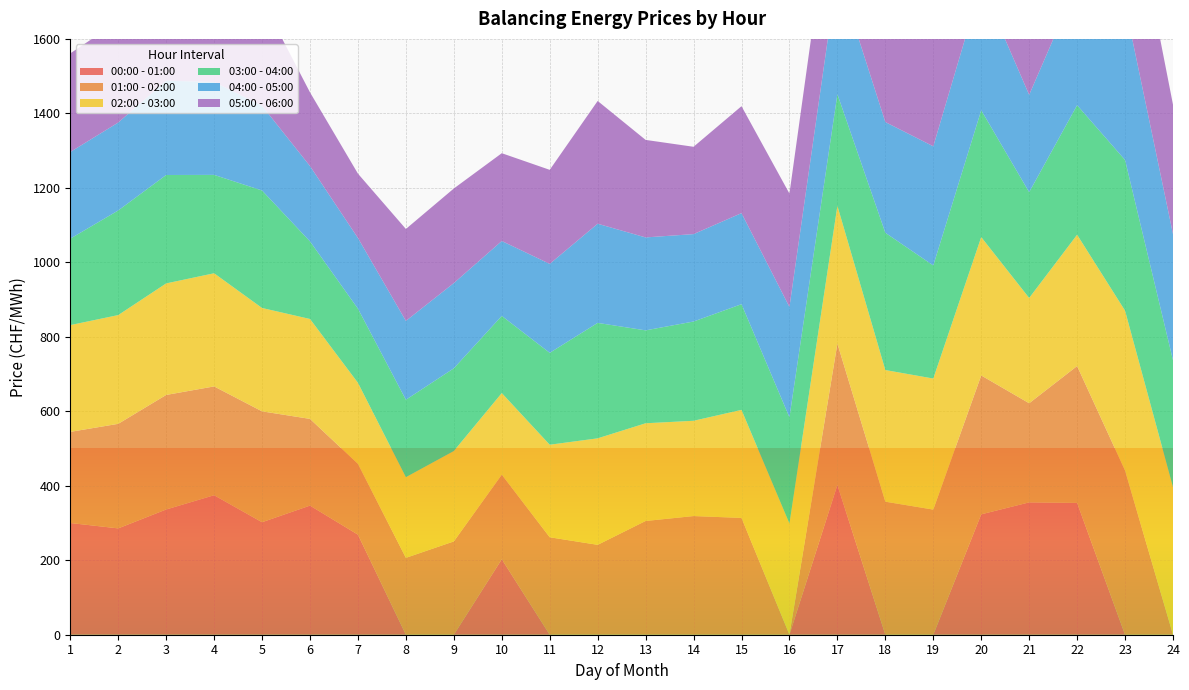

Reading left to right, what are all the values shown in this chart?

00:00 - 01:00: 300.0	285.6	336.3	374.6	302.1	346.7	268.7	0.0	0.0	202.7	0.0	0.0	0.0	0.0	0.0	0.0	402.2	0.0	0.0	323.3	355.4	353.9	0.0	0.0
01:00 - 02:00: 244.7	280.7	307.6	292.2	297.7	232.9	190.0	206.4	250.6	227.0	261.7	241.4	305.4	318.6	313.6	0.0	379.7	357.2	336.0	372.9	266.2	367.6	440.8	0.0
02:00 - 03:00: 286.7	292.0	299.5	303.9	277.6	268.3	217.7	216.7	242.8	219.2	248.5	286.0	262.4	255.9	290.1	298.6	369.9	353.5	351.9	371.6	282.7	352.6	429.4	396.4
03:00 - 04:00: 232.1	280.9	291.1	264.2	315.4	208.3	199.1	207.8	222.0	207.2	246.7	310.0	249.5	266.5	283.8	285.2	299.7	368.6	303.7	340.6	284.1	347.9	404.6	340.6
04:00 - 05:00: 232.7	236.1	253.2	249.4	227.5	202.3	189.8	211.8	228.9	201.1	238.9	266.3	249.6	234.7	244.5	296.4	327.5	297.4	320.0	338.6	261.4	325.0	417.1	339.0
05:00 - 06:00: 264.9	271.6	282.5	243.7	283.9	197.9	172.8	246.8	254.0	235.8	252.5	329.7	261.9	234.5	287.1	304.4	329.9	325.7	374.4	324.9	244.7	332.4	388.8	347.4